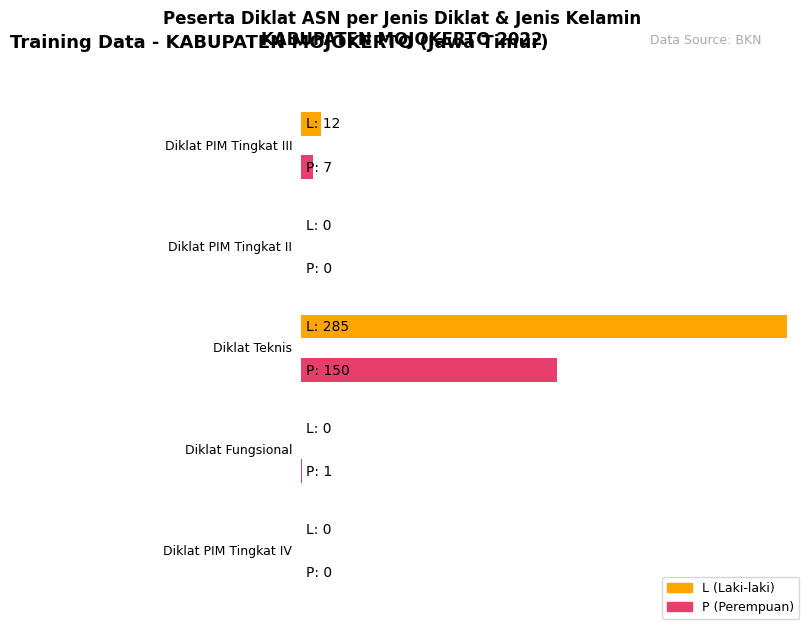

How many categories are shown in the chart?

5